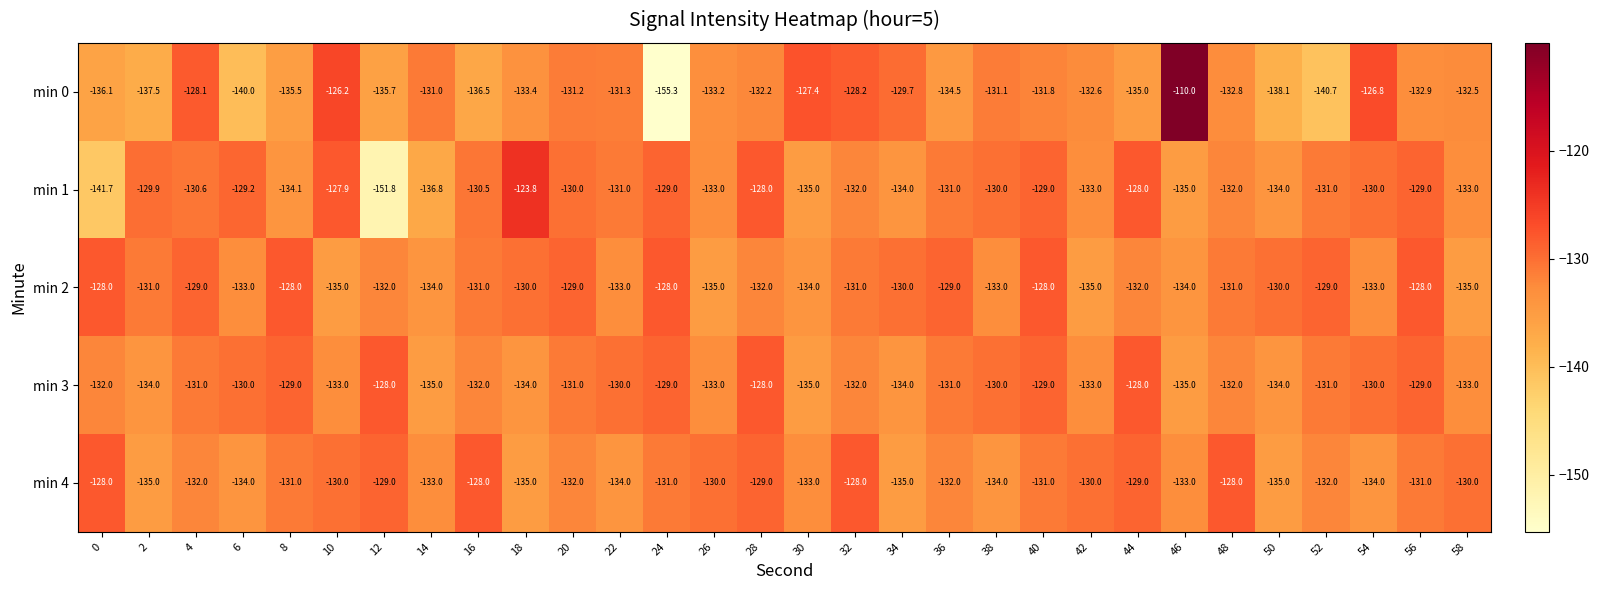

What is the sum of the min 2 values at 28 and 40?

-260.0